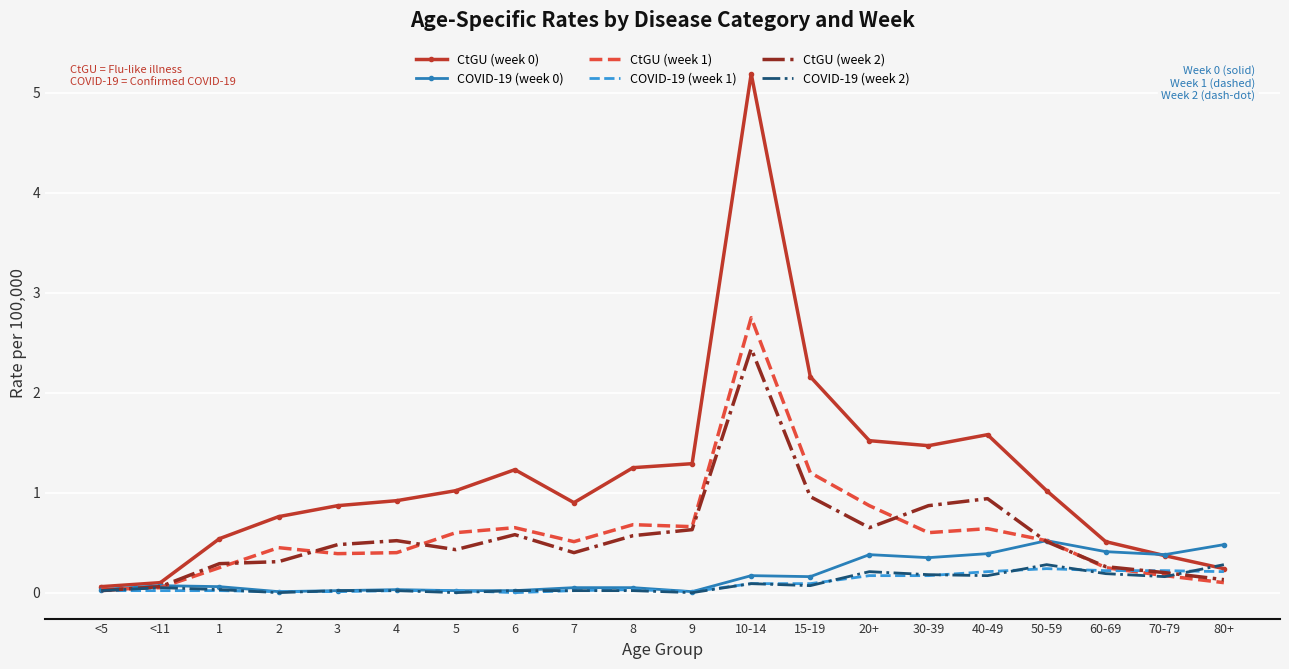

At which category is the sum across all series the highest?

10-14